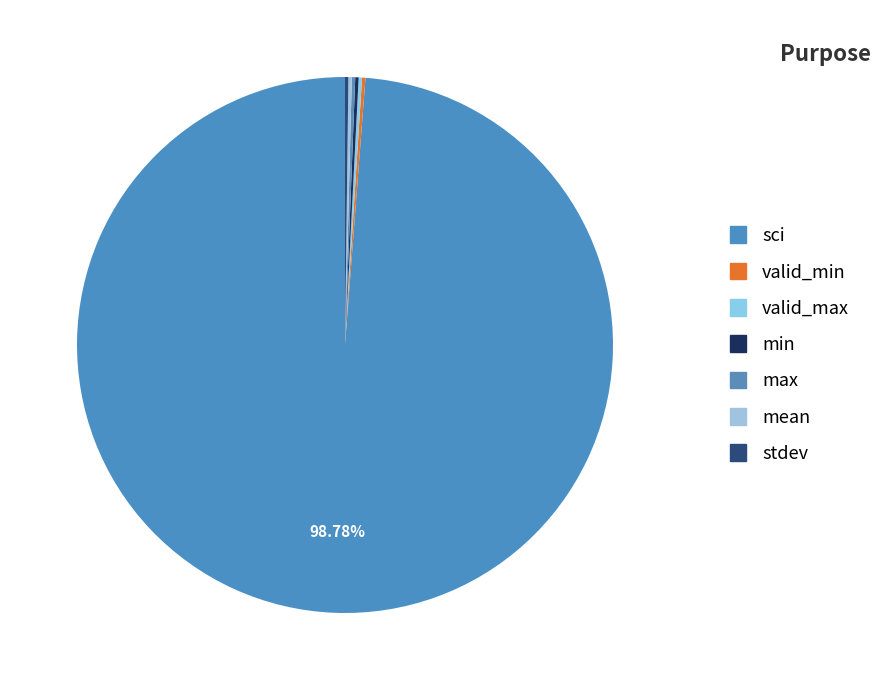

True or false: valid_max accounts for 0% of the total.

True